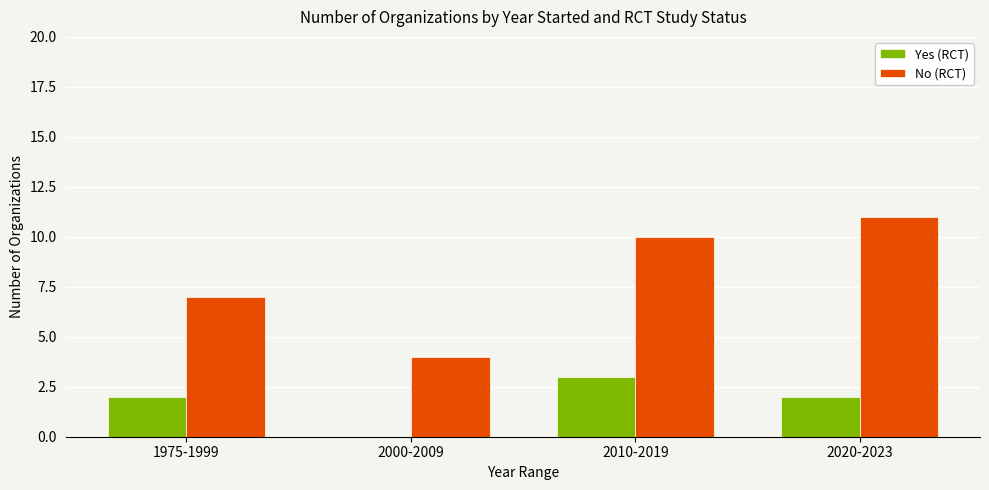

Which series has the largest total across all categories?

No (RCT)